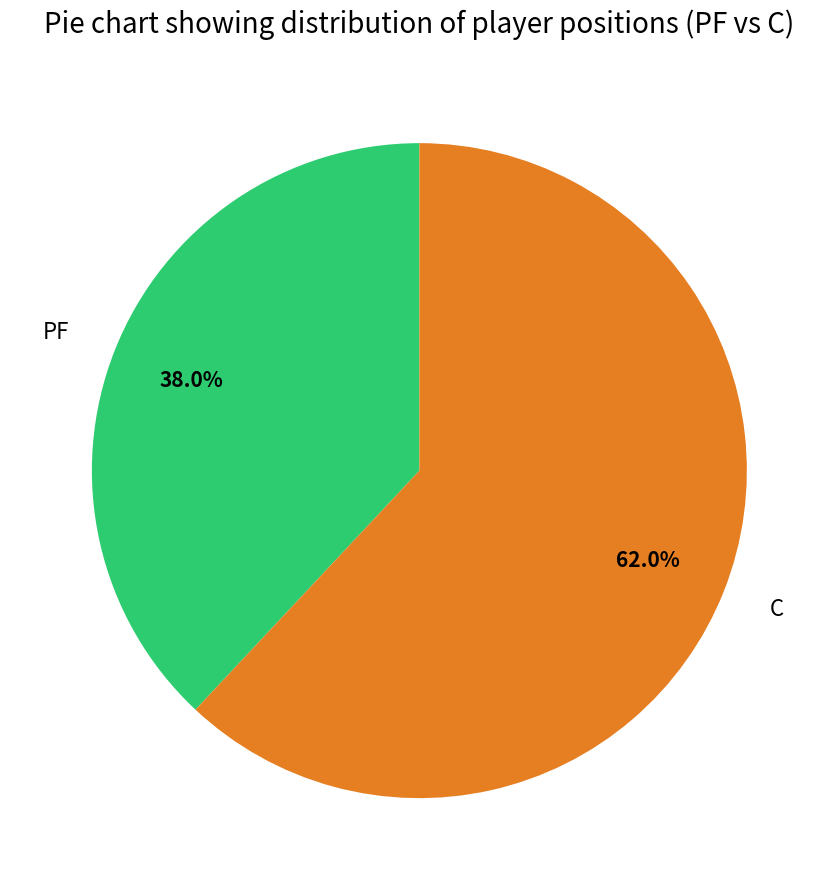

How many slices are in this pie chart?

2